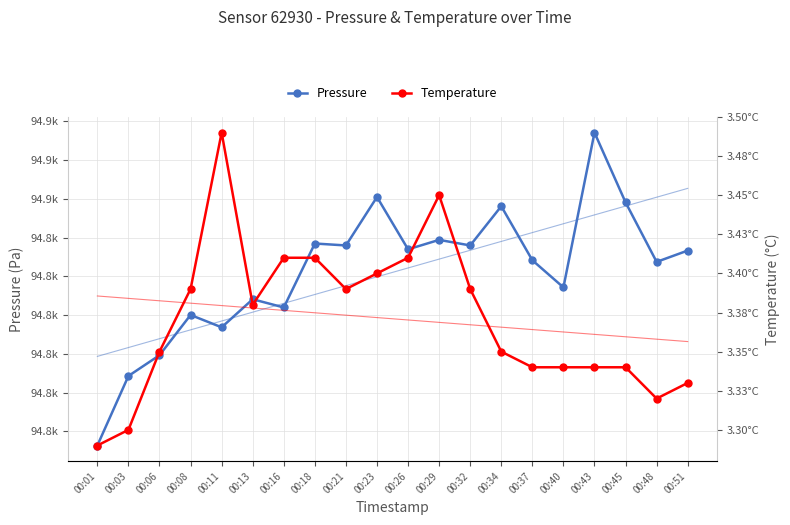

Rank the series by their maximum value, from highest to lowest.

Pressure, Temperature